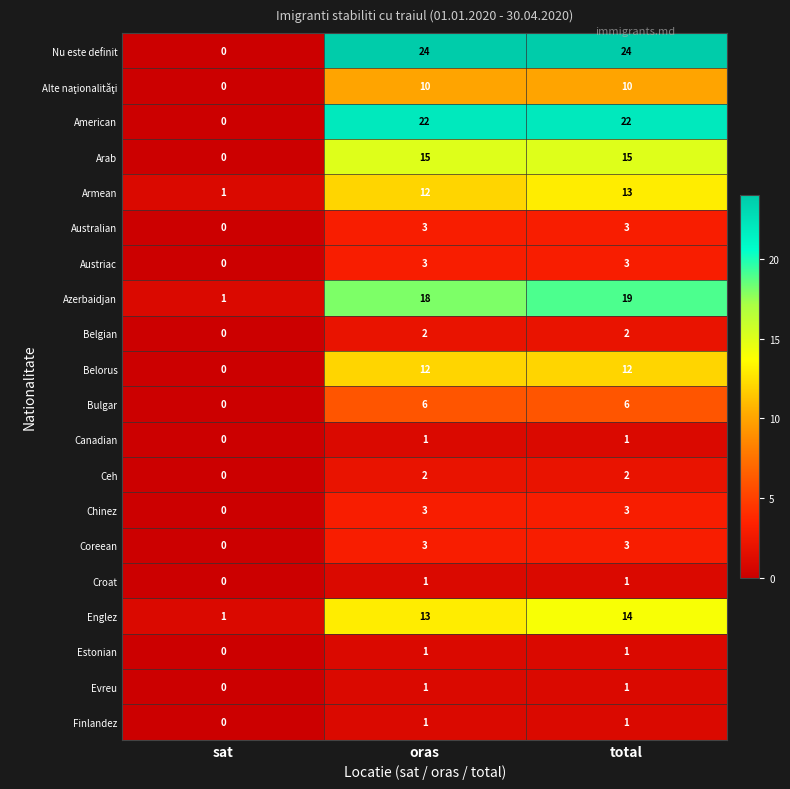

Is it true that Arab equals 15 at oras?

True